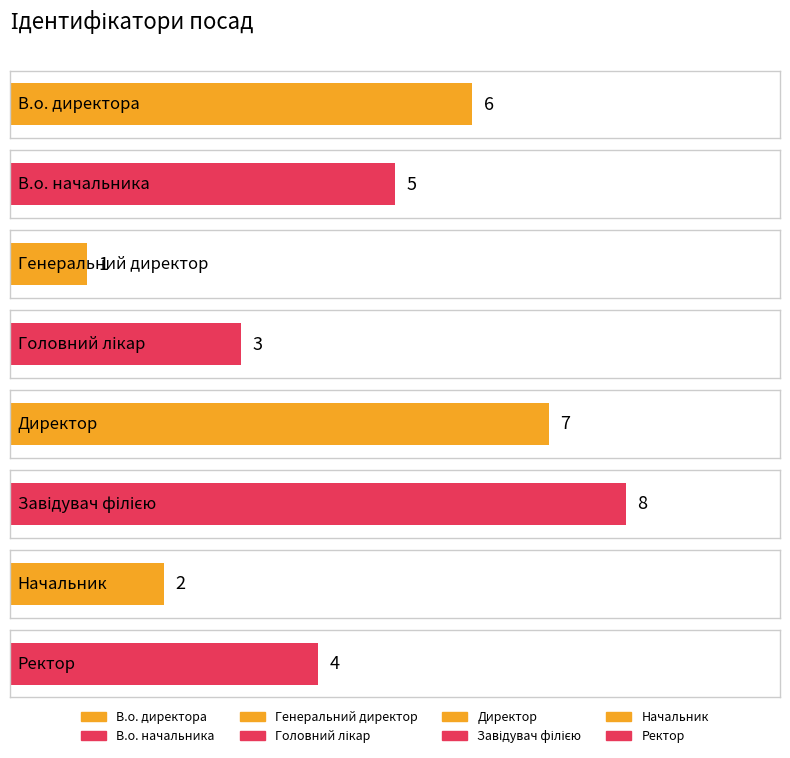

Is it true that the value at Головний лікар is 3?

True